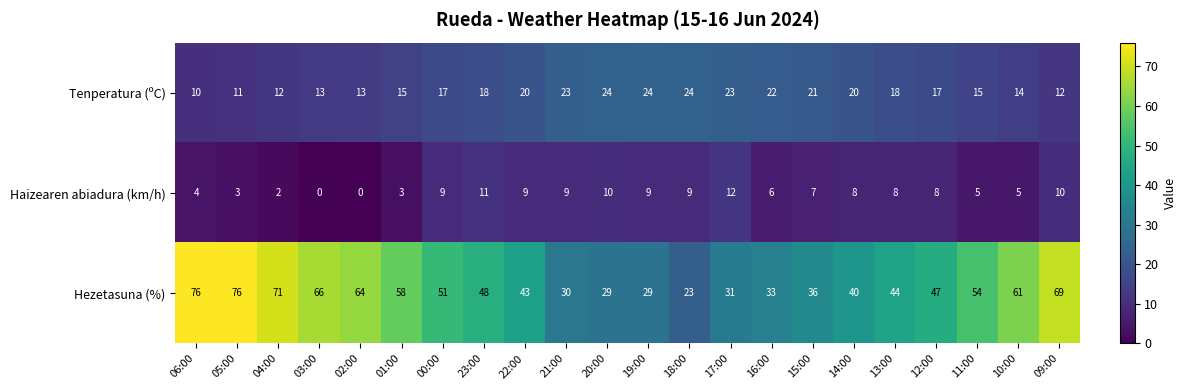

What is the difference between the maximum and second lowest values in the Tenperatura (ºC) series?

13